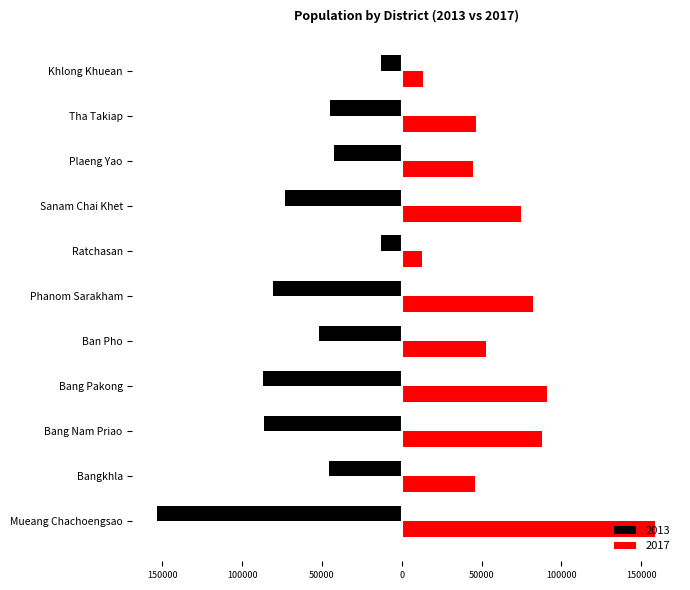

Between Bang Pakong and Sanam Chai Khet, which series saw the biggest shift?

2017